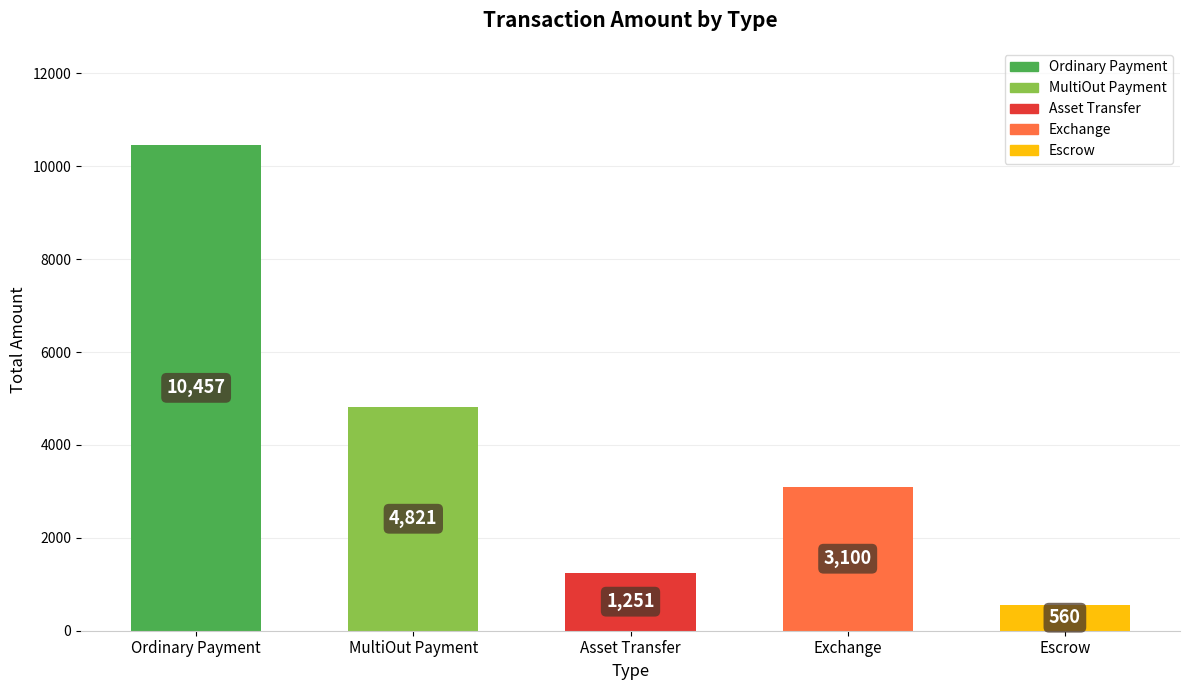

List the labels in order of value, smallest first.

Escrow, Asset Transfer, Exchange, MultiOut Payment, Ordinary Payment